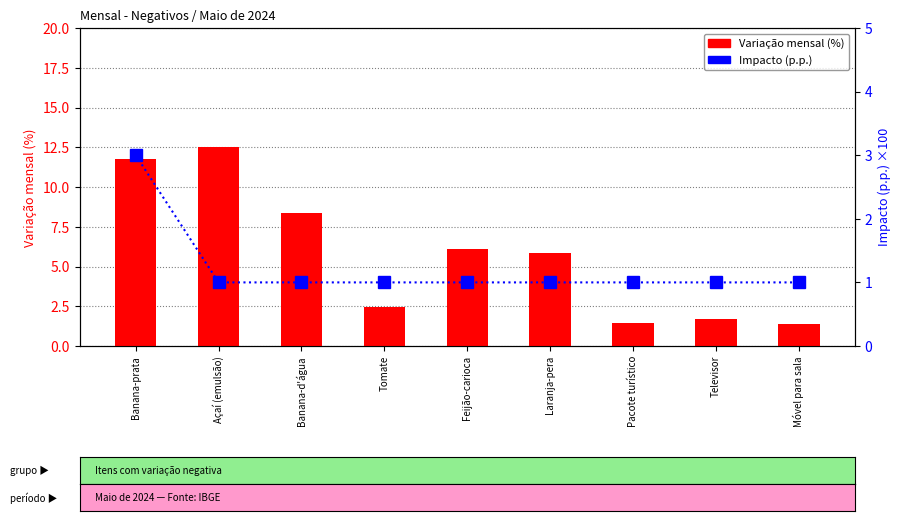

What is the minimum value shown in the chart?

1.0